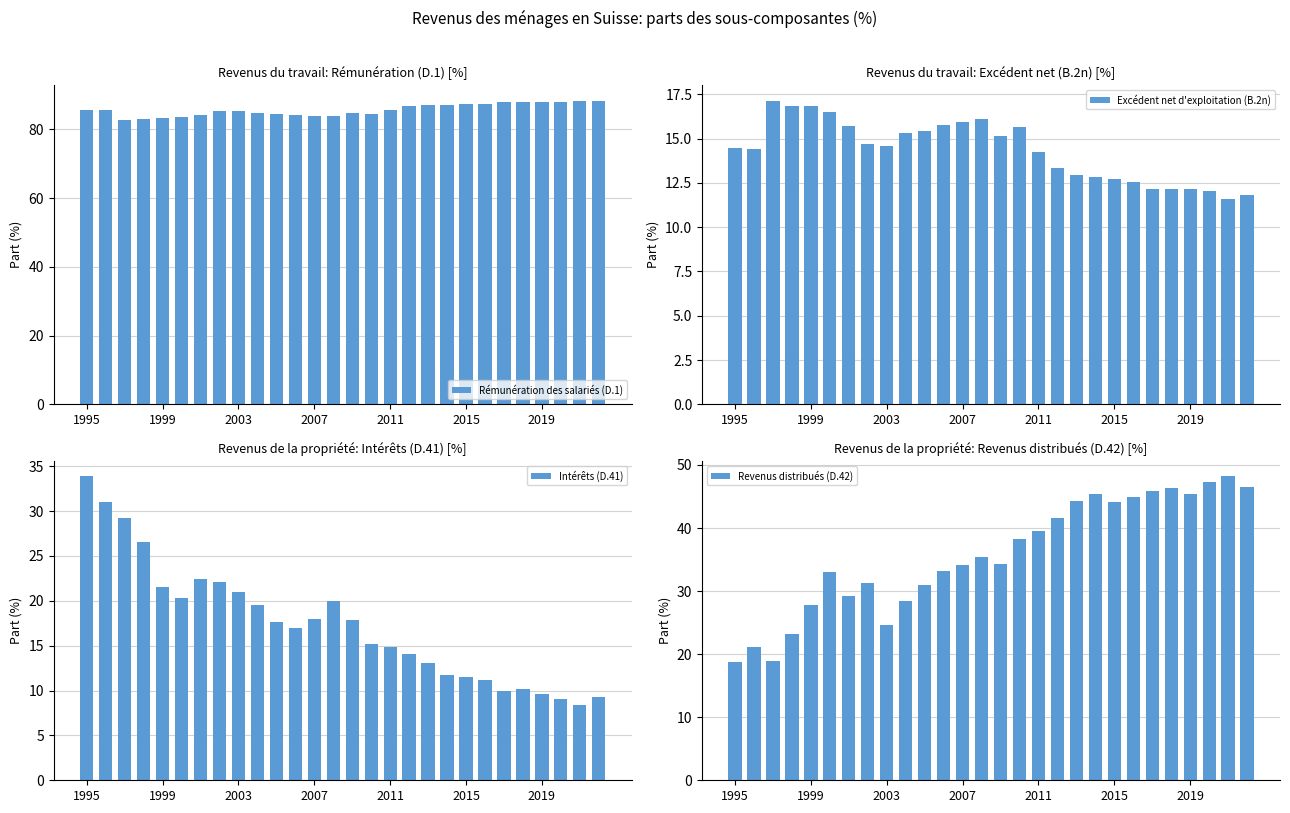

What are all the series names shown in the legend?

Rémunération des salariés (D.1), Excédent net d'exploitation (B.2n), Intérêts (D.41), Revenus distribués (D.42)